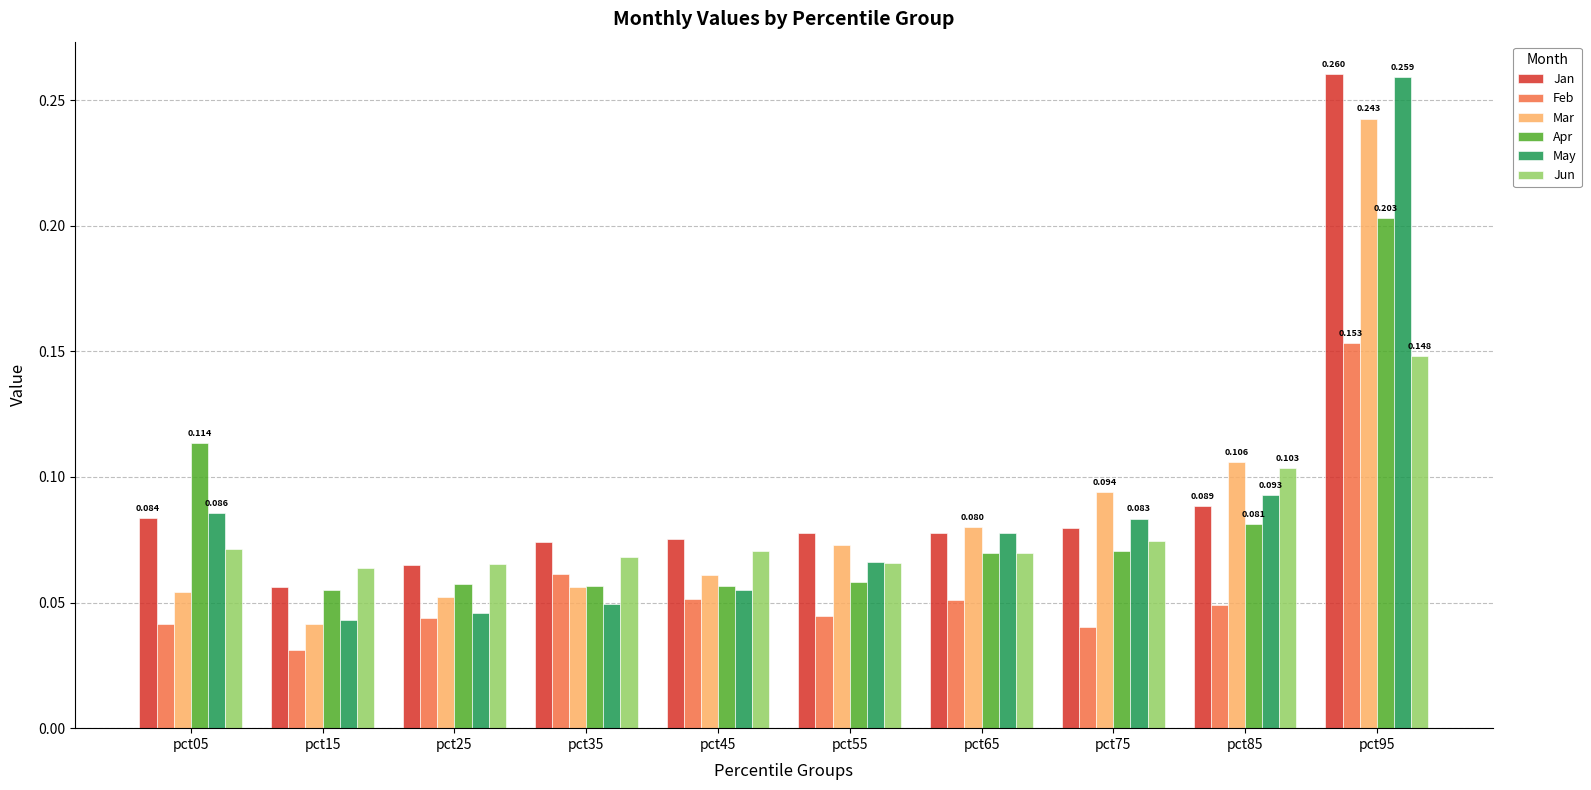

Which series has the widest spread of values?

May